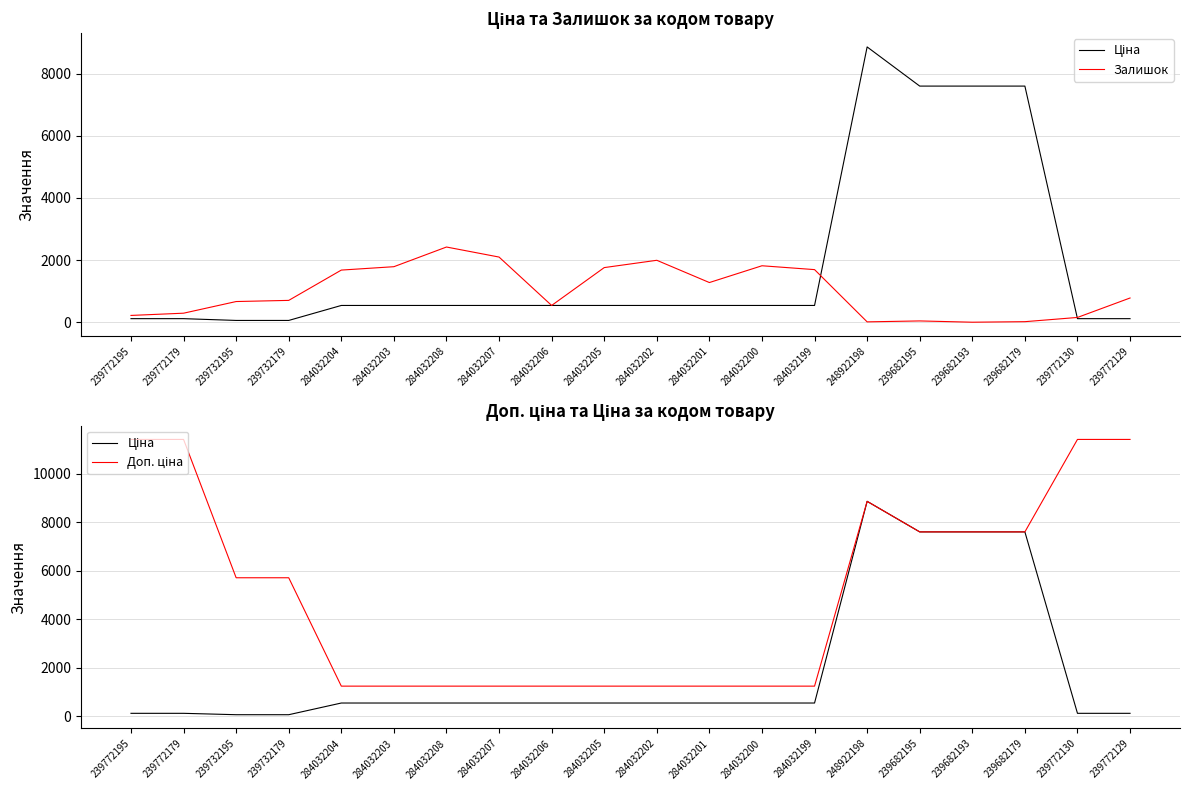

Reading left to right, what are all the values shown in this chart?

Ціна: 114.1	114.1	57.0	57.0	539.0	539.0	539.0	539.0	539.0	539.0	539.0	539.0	539.0	539.0	8856.7	7596.5	7596.5	7596.5	114.1	114.1
Залишок: 218.0	290.0	665.0	702.0	1677.0	1786.0	2419.0	2096.0	539.0	1757.0	1992.0	1276.0	1816.0	1692.0	11.0	41.0	0.0	17.0	153.0	779.0
Доп. ціна: 11410.0	11410.0	5705.0	5705.0	1235.4	1235.4	1235.4	1235.4	1235.4	1235.4	1235.4	1235.4	1235.4	1235.4	8856.7	7596.5	7596.5	7596.5	11410.0	11410.0